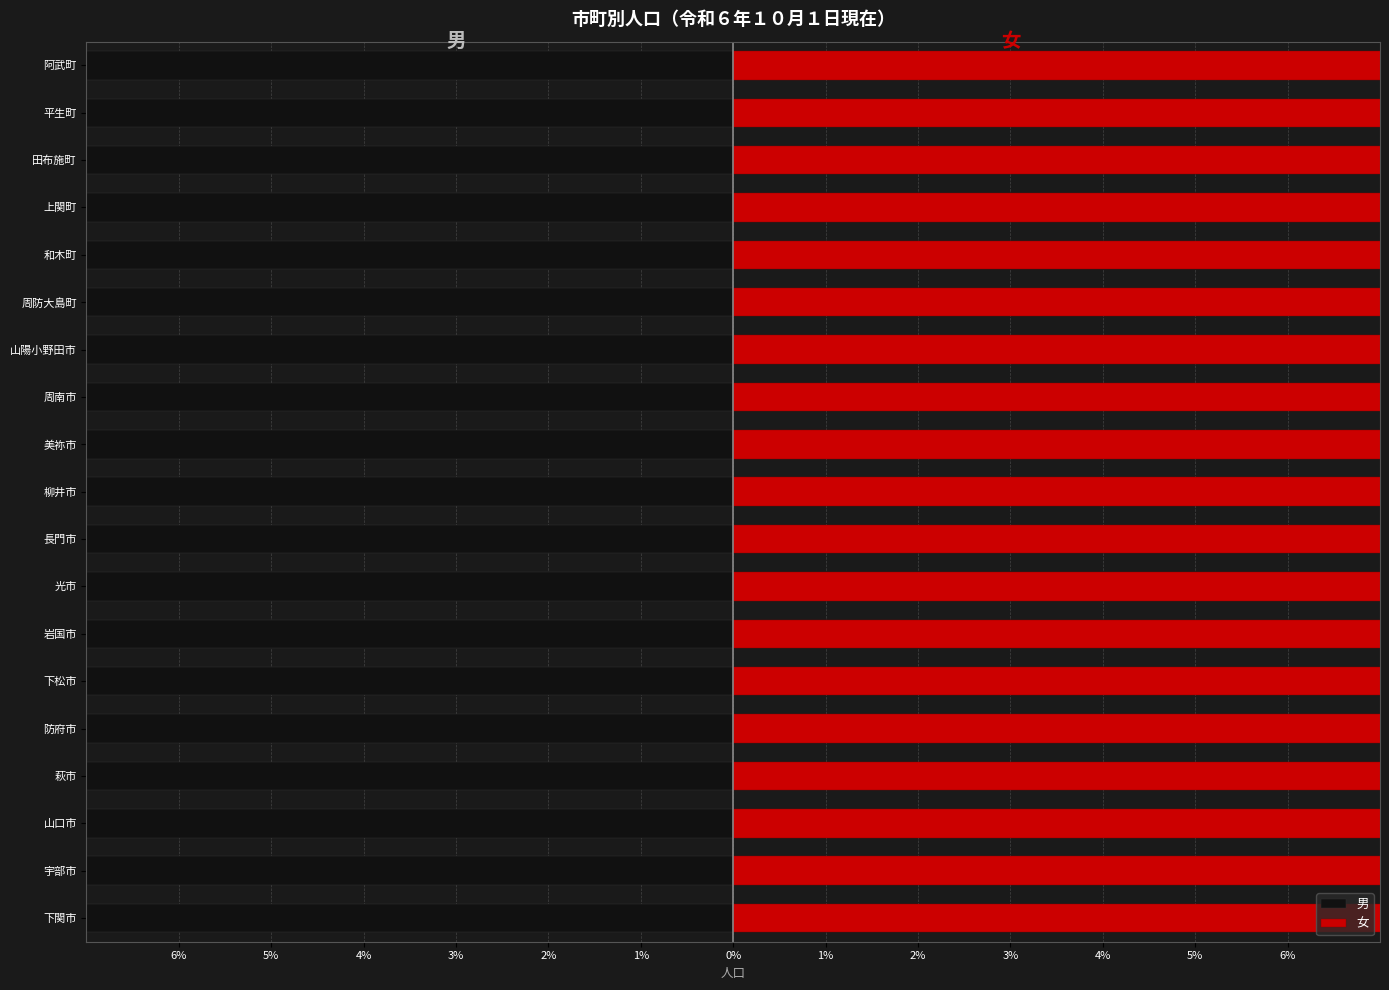

The value of 女 at 和木町 is 51.0. True or false?

True